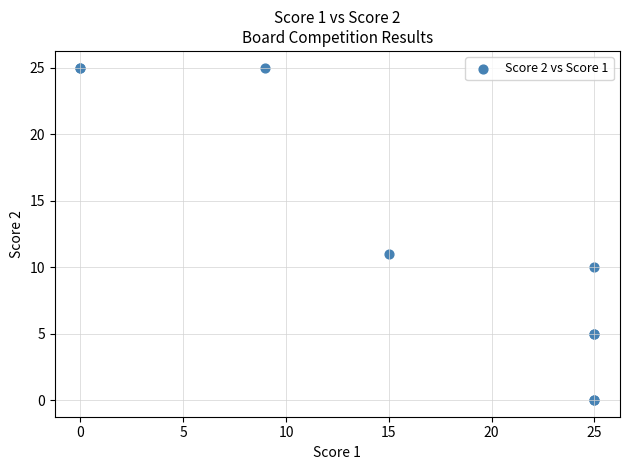

What Y value in the scatter plot is closest to 12?

11